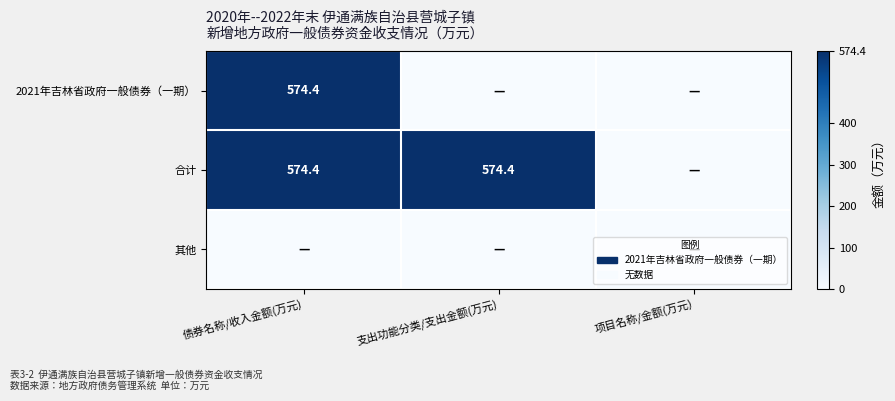

The 2021年吉林省政府一般债券（一期） series shows 574.4 at 债券名称/收入金额(万元). True or false?

True